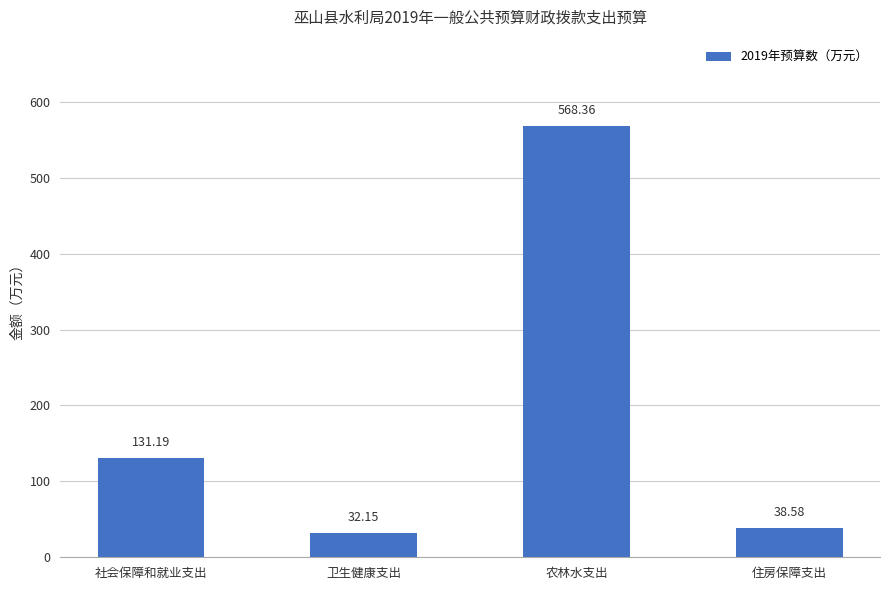

The chart shows a value of 131.2 at 社会保障和就业支出. True or false?

True